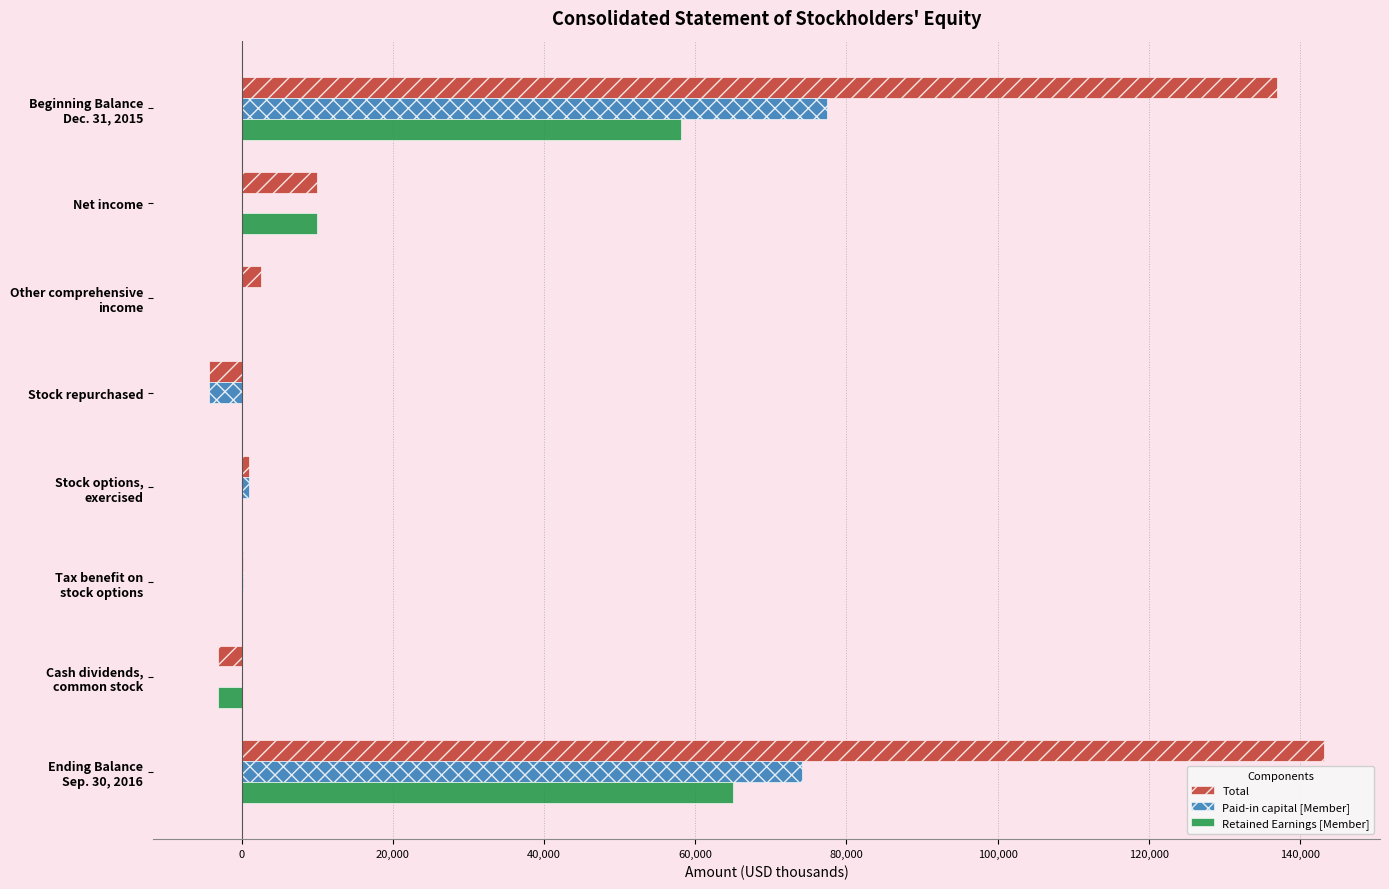

Which series has the largest total across all categories?

Total